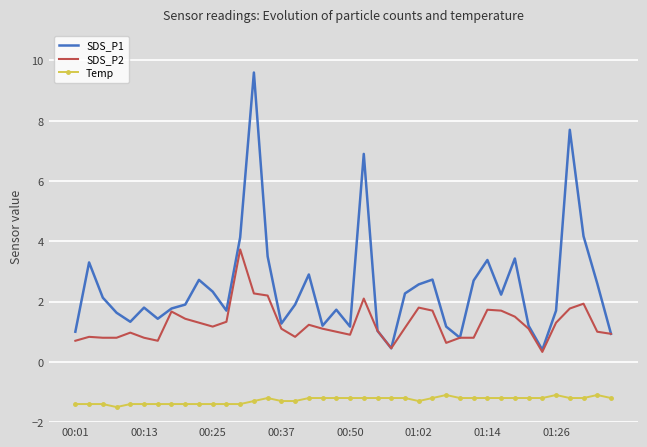

What is the minimum value shown in the chart?

-1.5